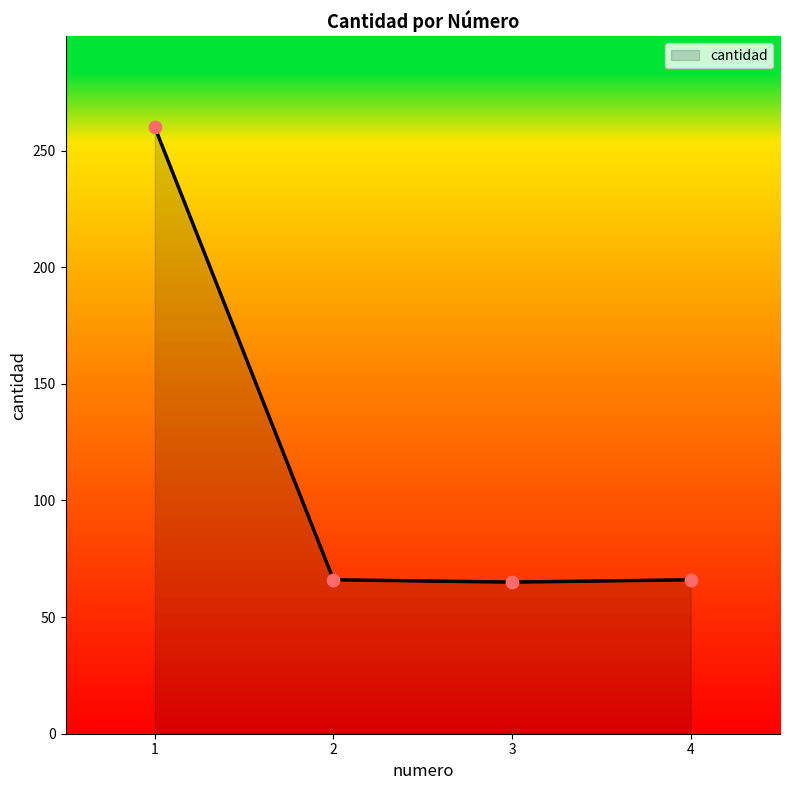

Which has a higher value, 3 or 1?

1